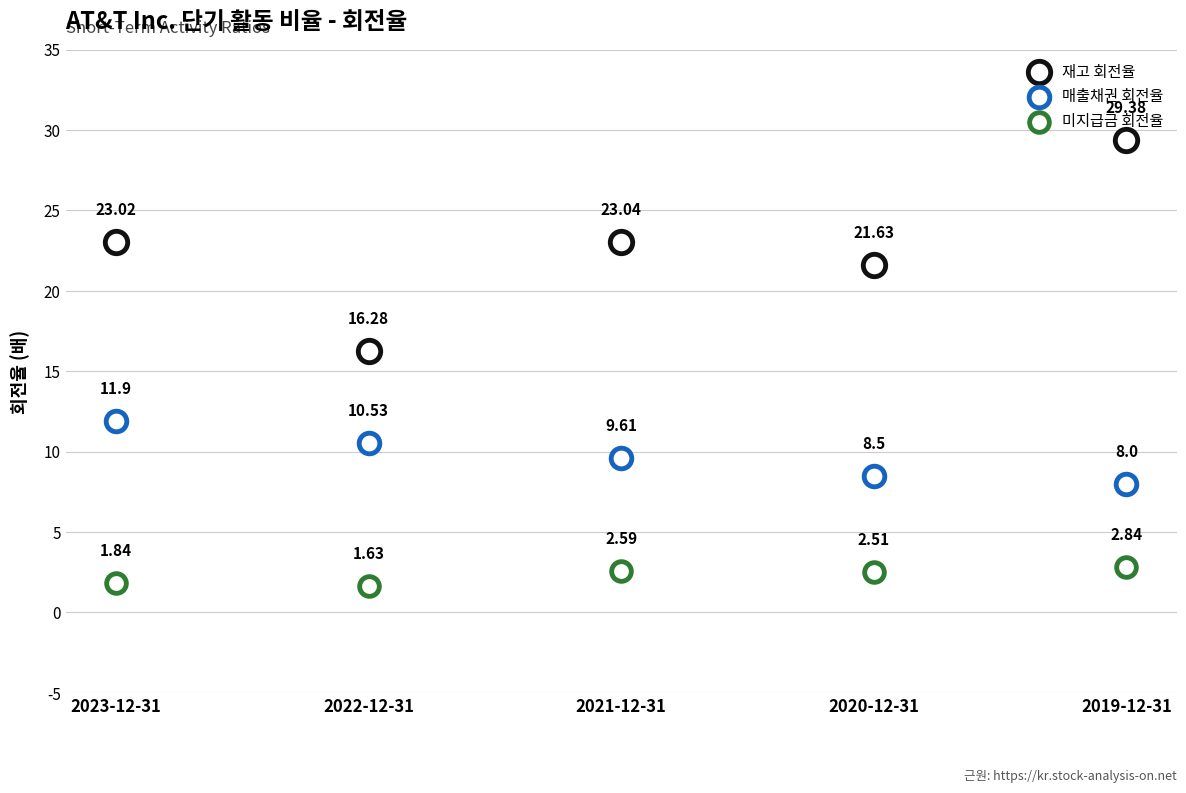

Which series has the widest spread of Y values?

재고 회전율